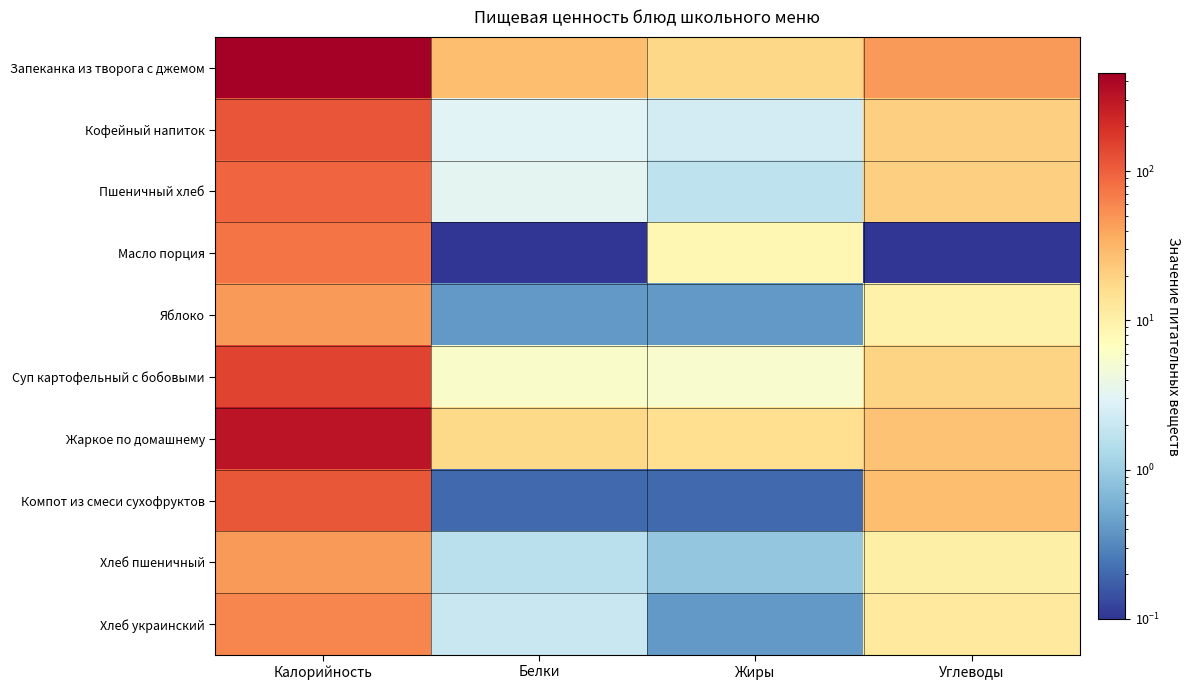

Which has a higher value, Калорийность or Белки?

Калорийность